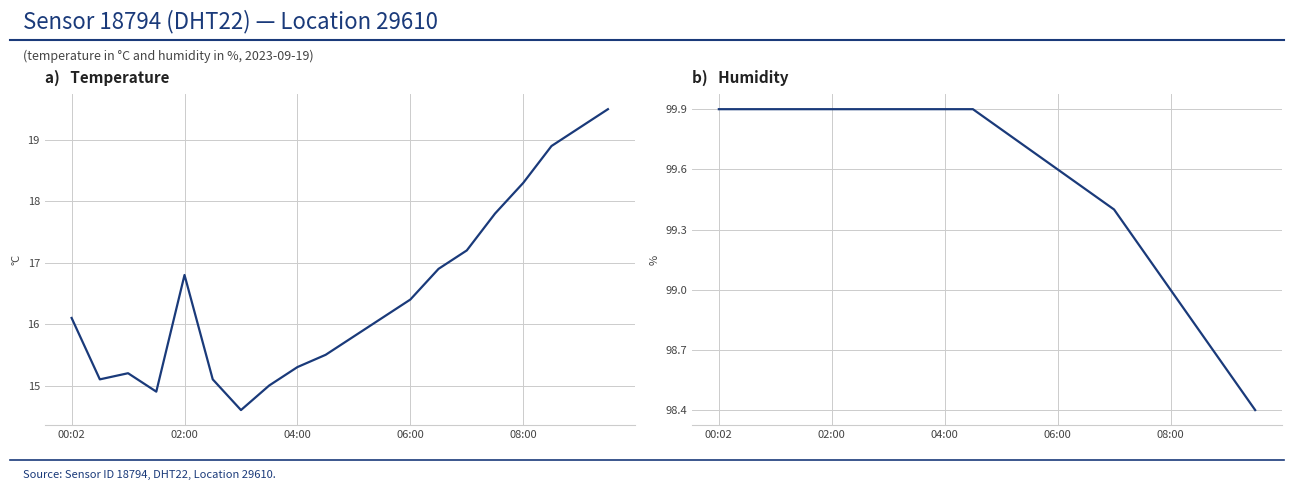

Reading left to right, extract all data points from this chart.

temperature: 16.1	15.1	15.2	14.9	16.8	15.1	14.6	15.0	15.3	15.5	15.8	16.1	16.4	16.9	17.2	17.8	18.3	18.9	19.2	19.5
humidity: 99.9	99.9	99.9	99.9	99.9	99.9	99.9	99.9	99.9	99.9	99.8	99.7	99.6	99.5	99.4	99.2	99.0	98.8	98.6	98.4